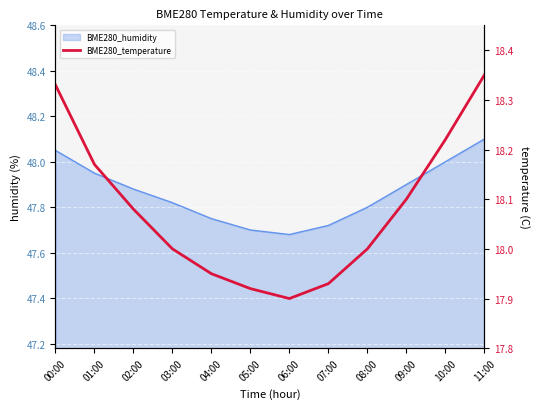

The value at 03:00 is 8.3. True or false?

False